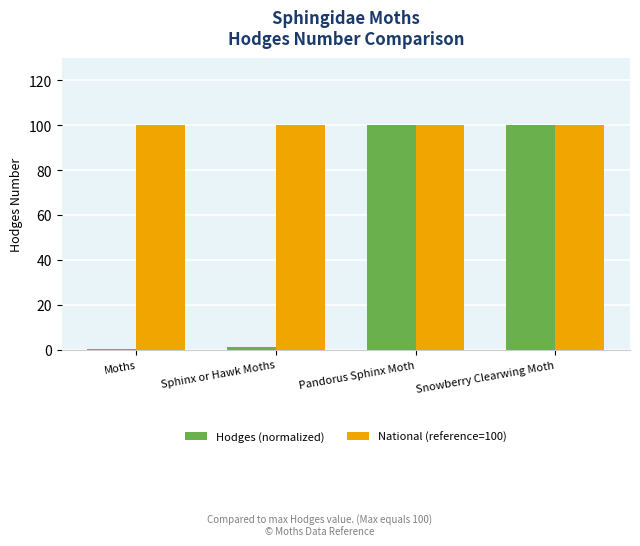

What is the greatest value displayed?

100.0